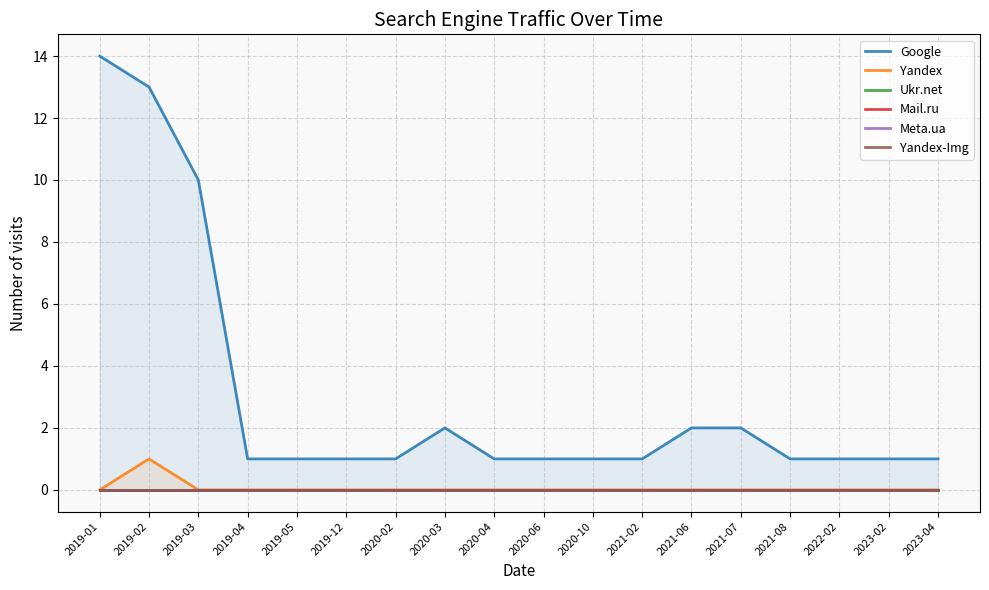

At 2021-07, list the series in order from largest to smallest.

Google, Yandex, Ukr.net, Mail.ru, Meta.ua, Yandex-Img